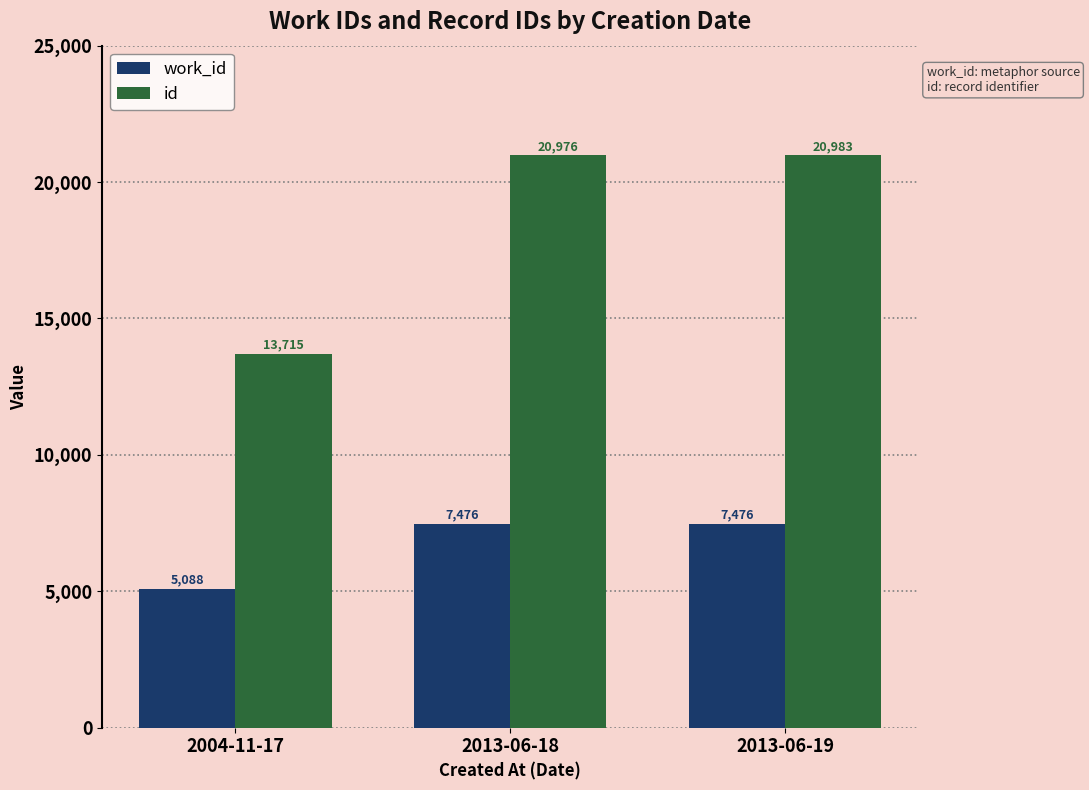

Rank the series by their maximum value, from highest to lowest.

id, work_id